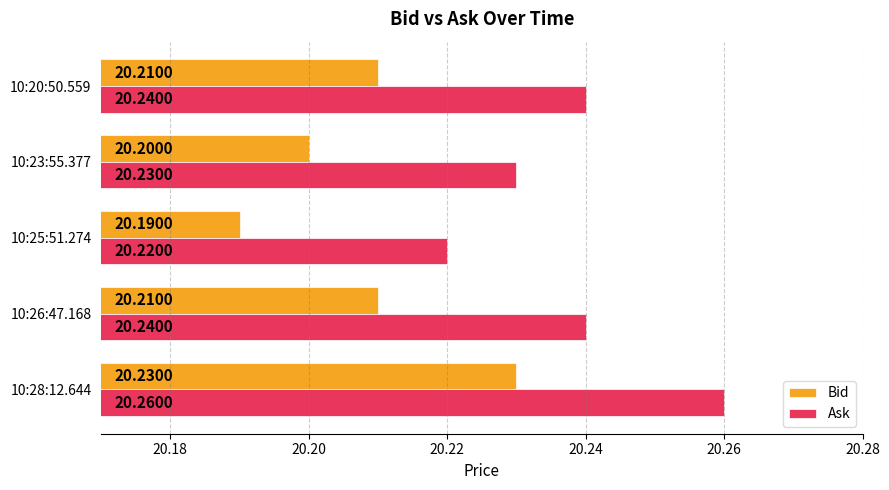

Which series has the largest total across all categories?

Ask